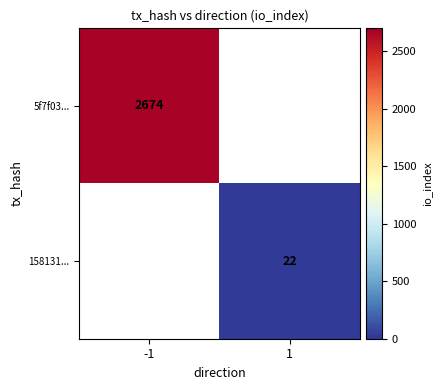

What is the minimum value for 5f7f03...?

2674.0